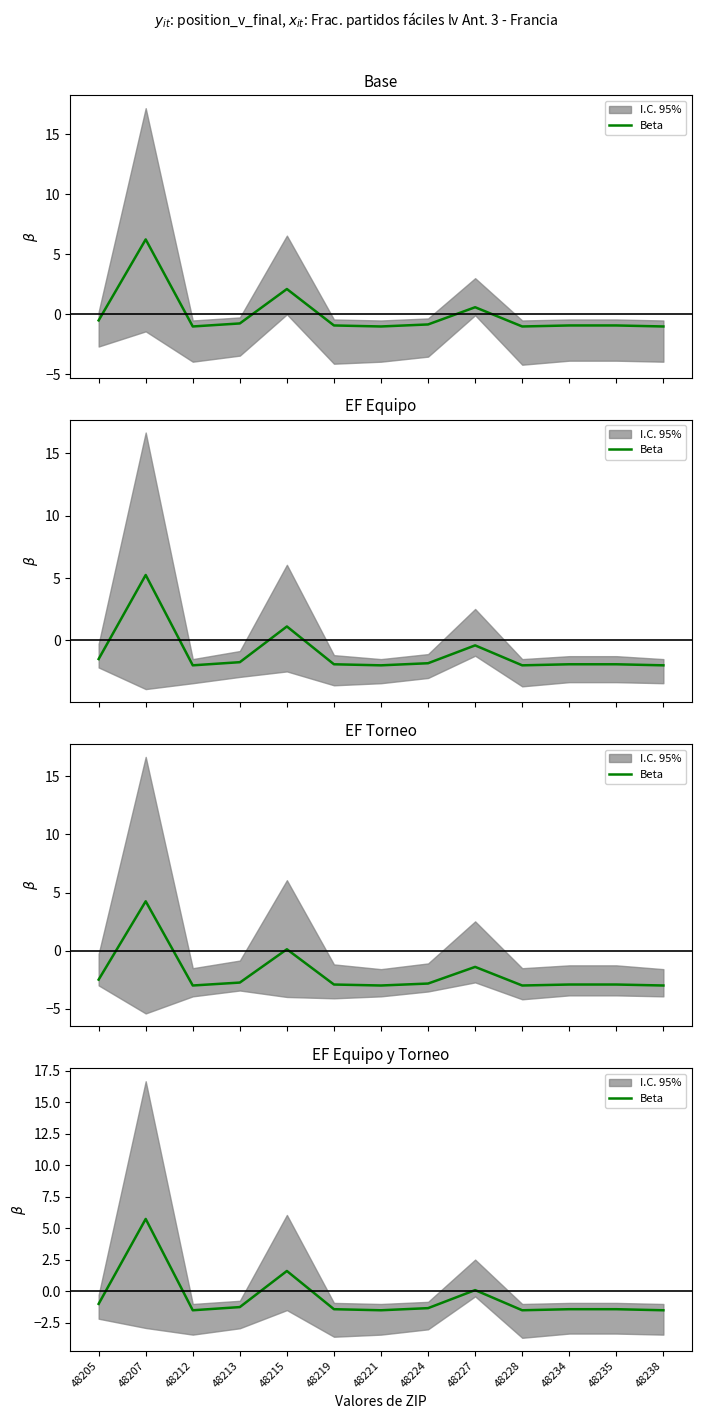

Which has a higher value, 48215 or 48235?

48215